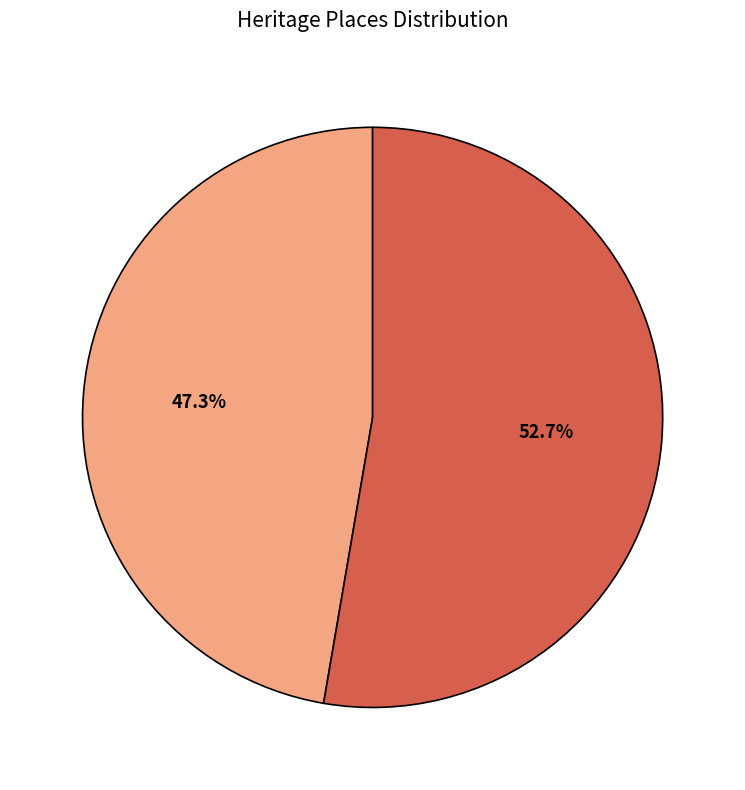

How many slices are in this pie chart?

2